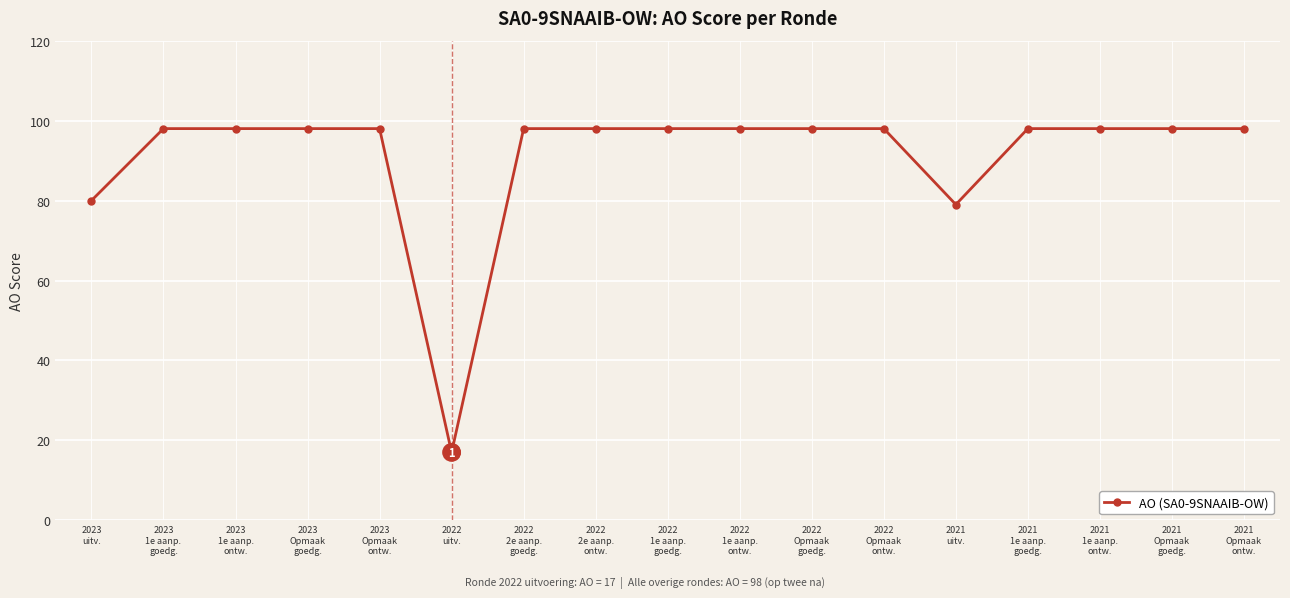

Count the number of data series in this chart.

1